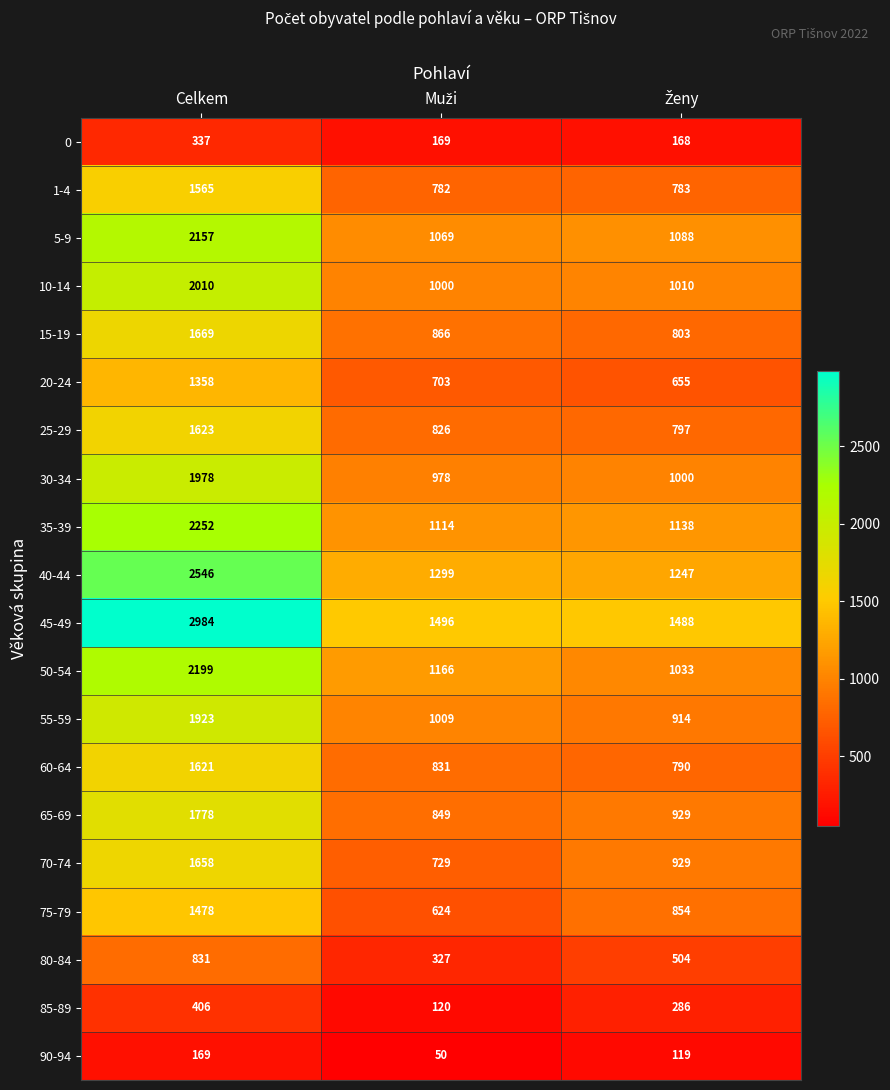

How many distinct data groups are displayed?

20